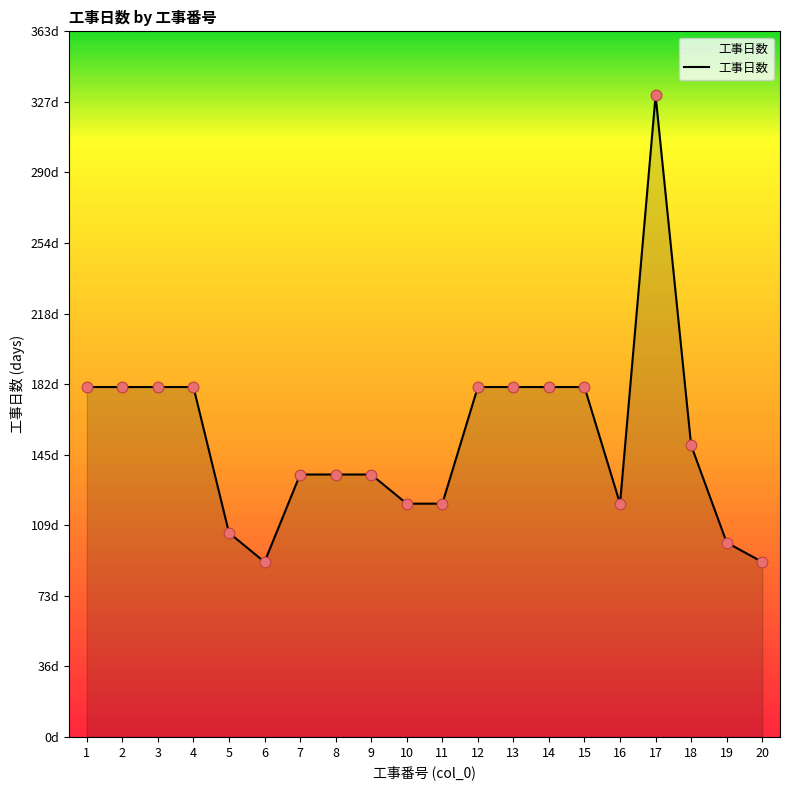

What is the ratio of the value at 13 to the value at 2?

1.0